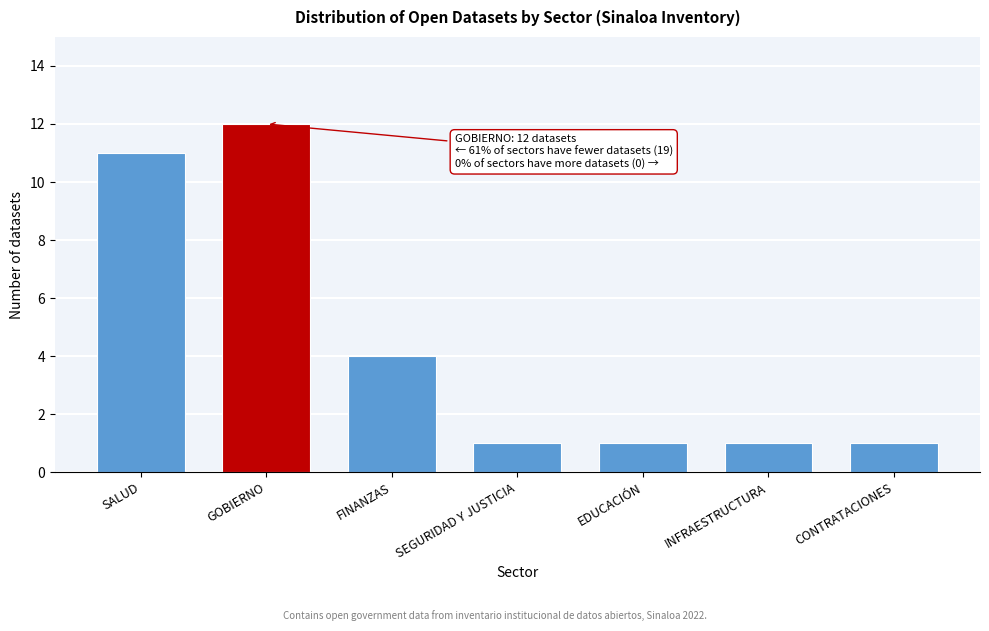

Reading right to left, what are all the values shown in this chart?

1	1	1	1	4	12	11